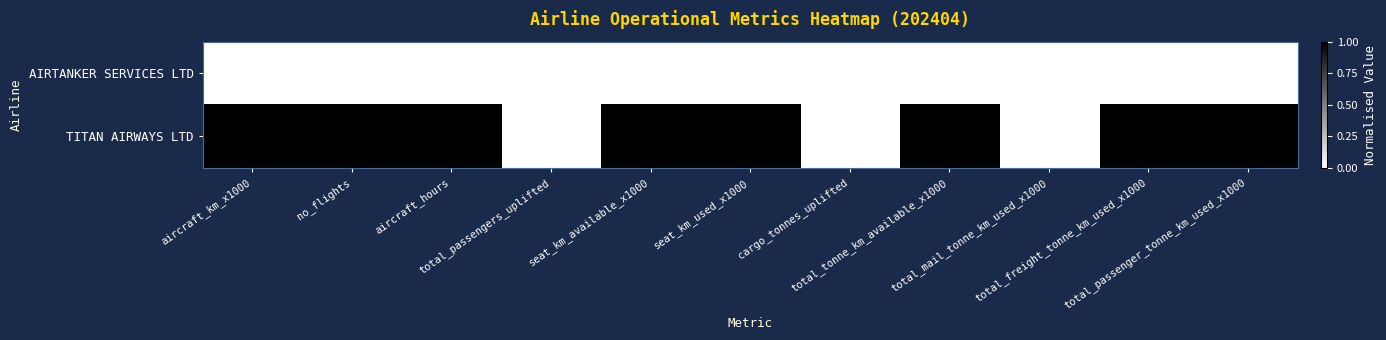

Which series has the widest spread of values?

TITAN AIRWAYS LTD